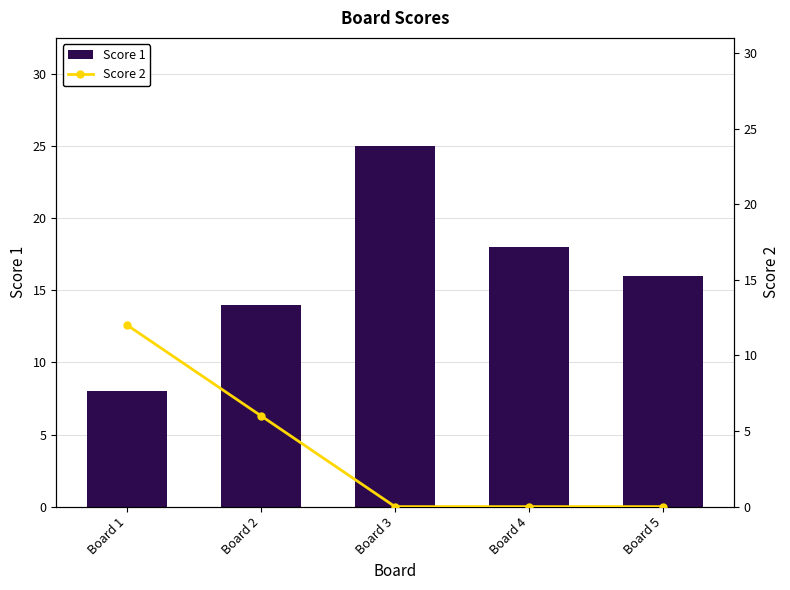

What is the value of the Score 2 bar at the 1st from the left?

12